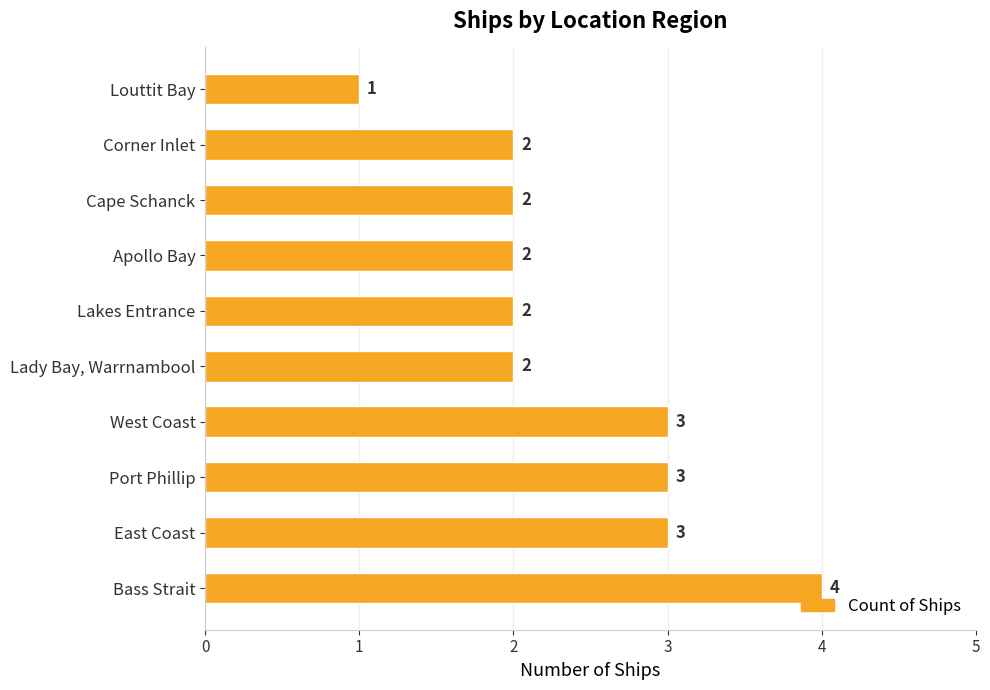

What is the maximum value shown in the chart?

4